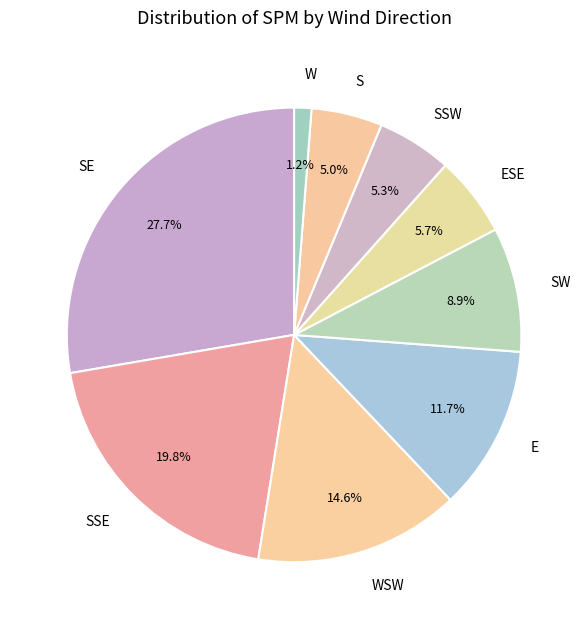

Is there any slice that represents more than half of the pie?

No